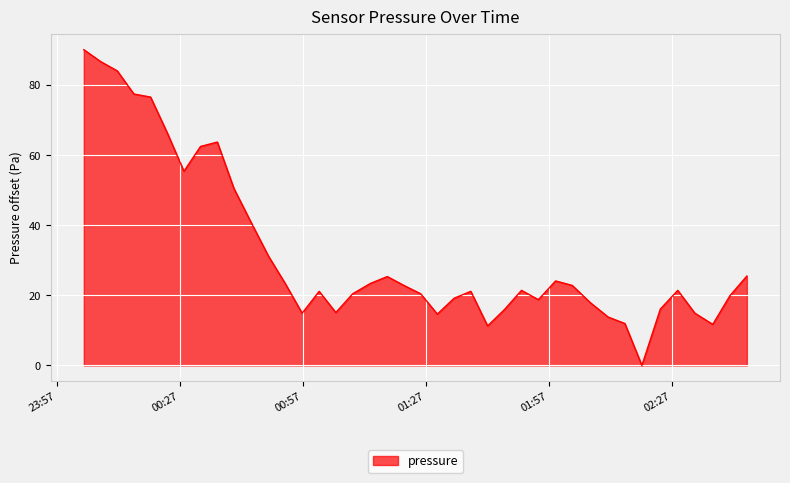

What is the greatest value displayed?

90.2